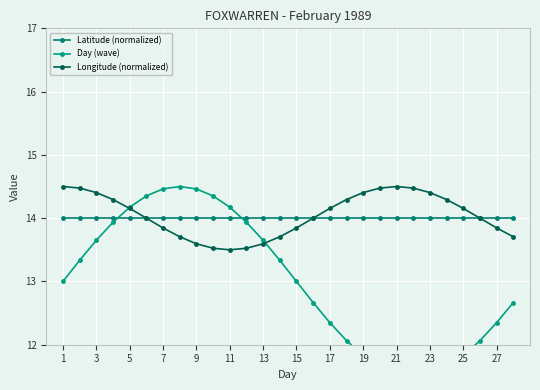

How many lines are shown in the chart?

3